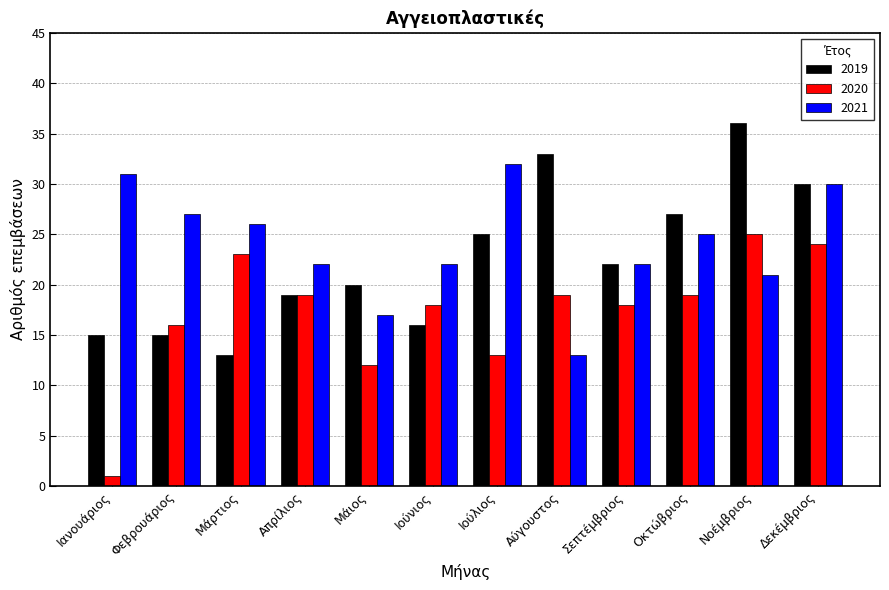

What is the value of the 2021 bar at the 10th from the left?

25